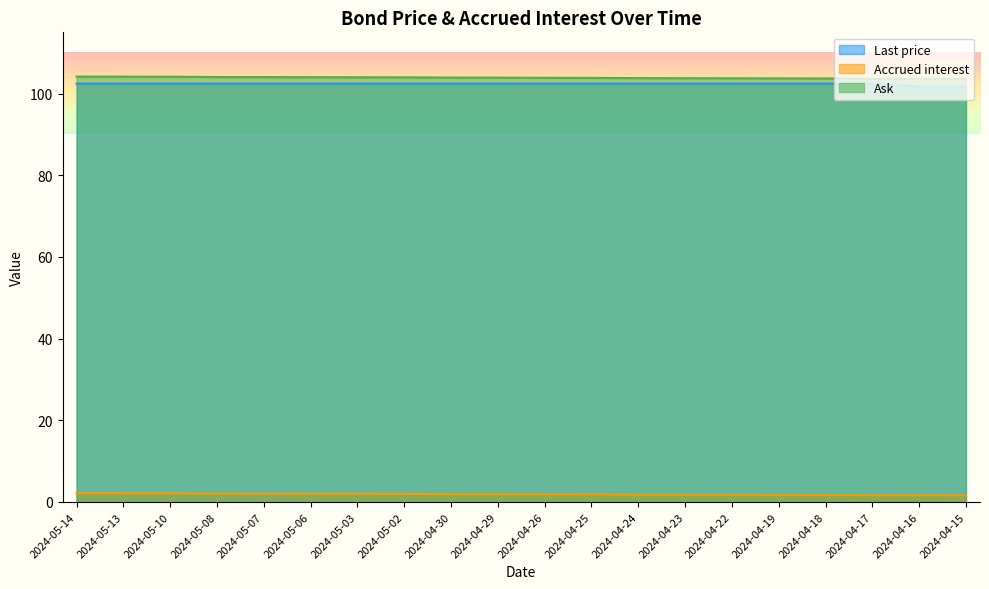

Reading left to right, what are all the values shown in this chart?

Last price: 102.4	102.4	102.4	102.4	102.4	102.4	102.4	102.4	102.4	102.4	102.4	102.4	102.4	102.4	102.4	102.4	102.4	102.4	101.7	101.7
Accrued interest: 2.2	2.2	2.1	2.1	2.0	2.0	2.0	2.0	1.9	1.9	1.9	1.8	1.8	1.8	1.8	1.7	1.7	1.7	1.6	1.6
Ask: 104.2	104.2	104.1	104.1	104.0	104.0	104.0	104.0	103.9	103.9	103.9	103.8	103.8	103.8	103.8	103.7	103.7	103.7	103.6	103.6